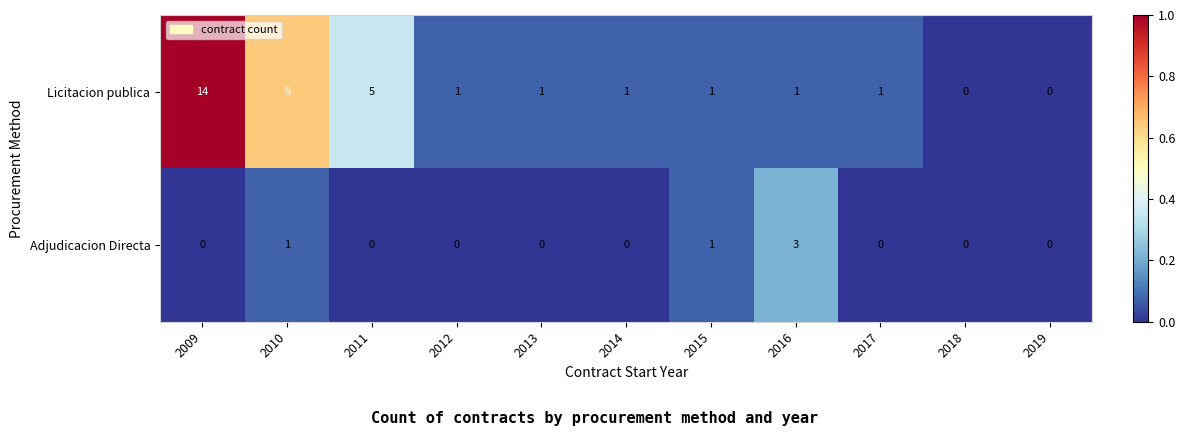

Reading right to left, what are all the values shown in this chart?

Licitacion publica: 0	0	1	1	1	1	1	1	5	9	14
Adjudicacion Directa: 0	0	0	3	1	0	0	0	0	1	0